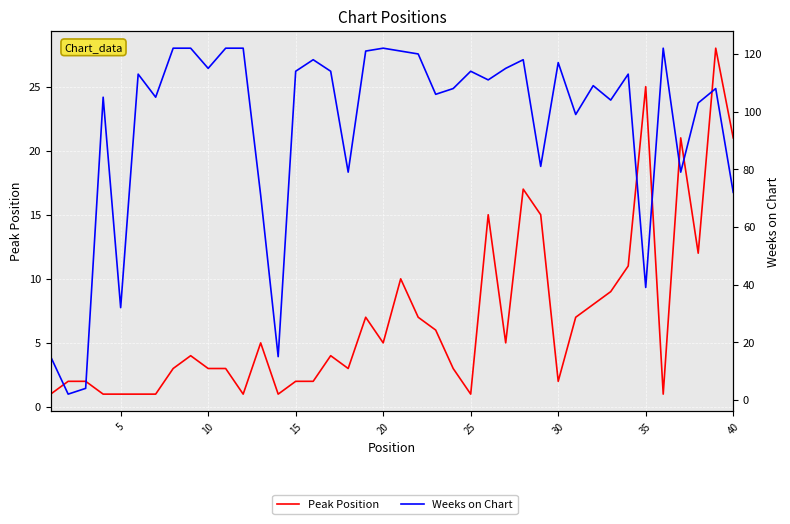

What is the maximum value shown in the chart?

122